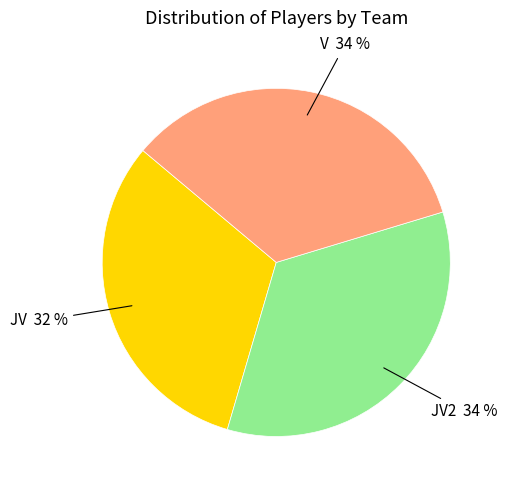

Does any single category account for the majority?

No